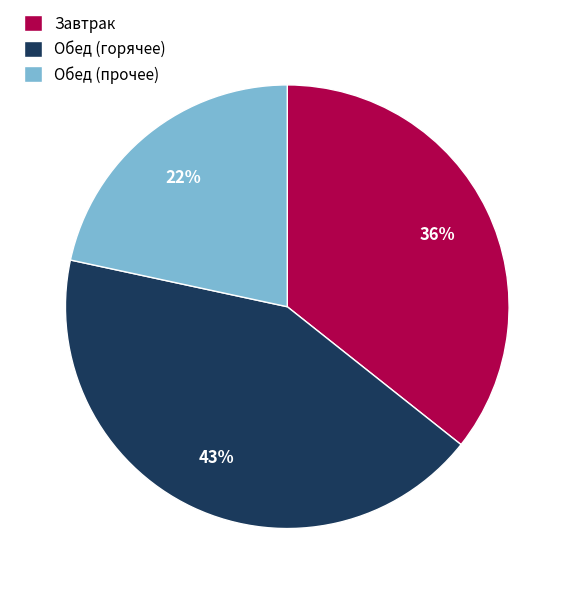

How many slices are in this pie chart?

3